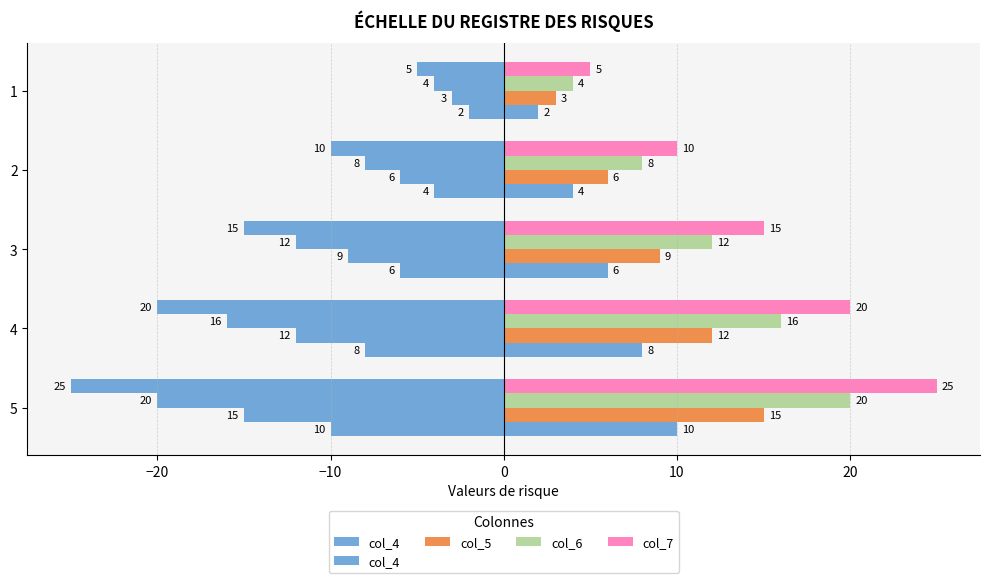

Reading left to right, transcribe all the data shown in this chart.

col_4: 10	8	6	4	2
col_5: 15	12	9	6	3
col_6: 20	16	12	8	4
col_7: 25	20	15	10	5